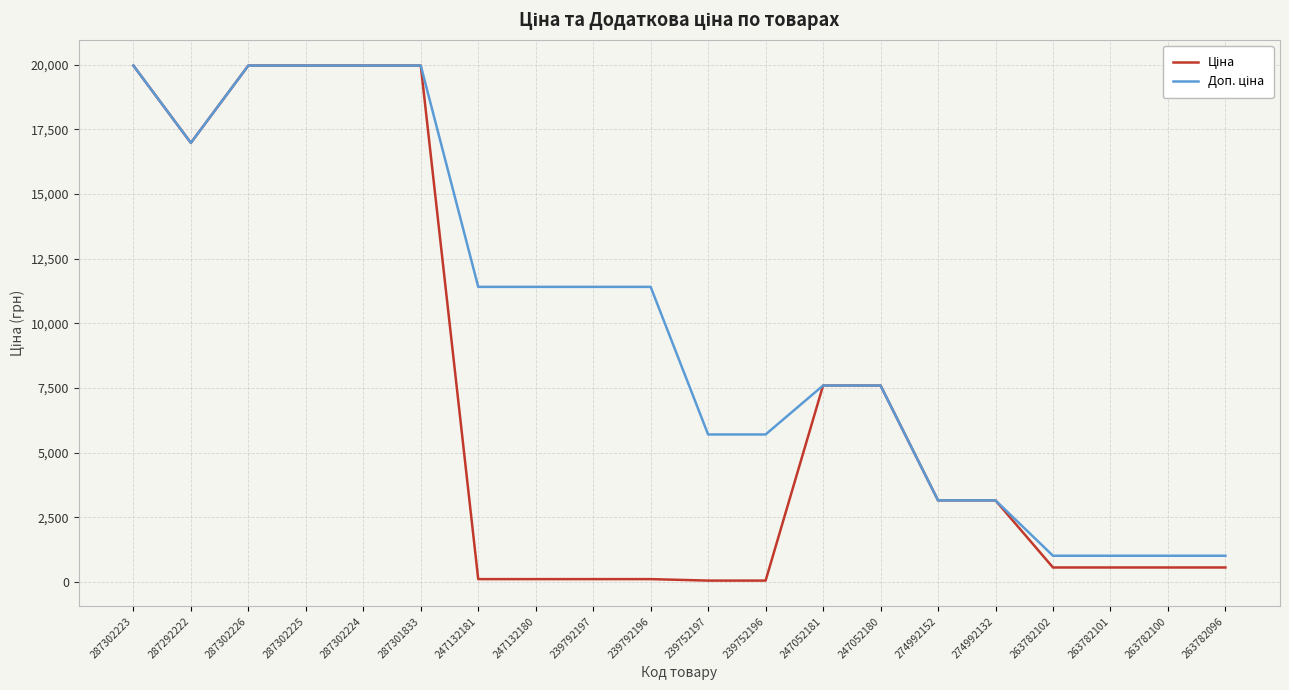

What is the total value across all series at 287302226?

39928.3